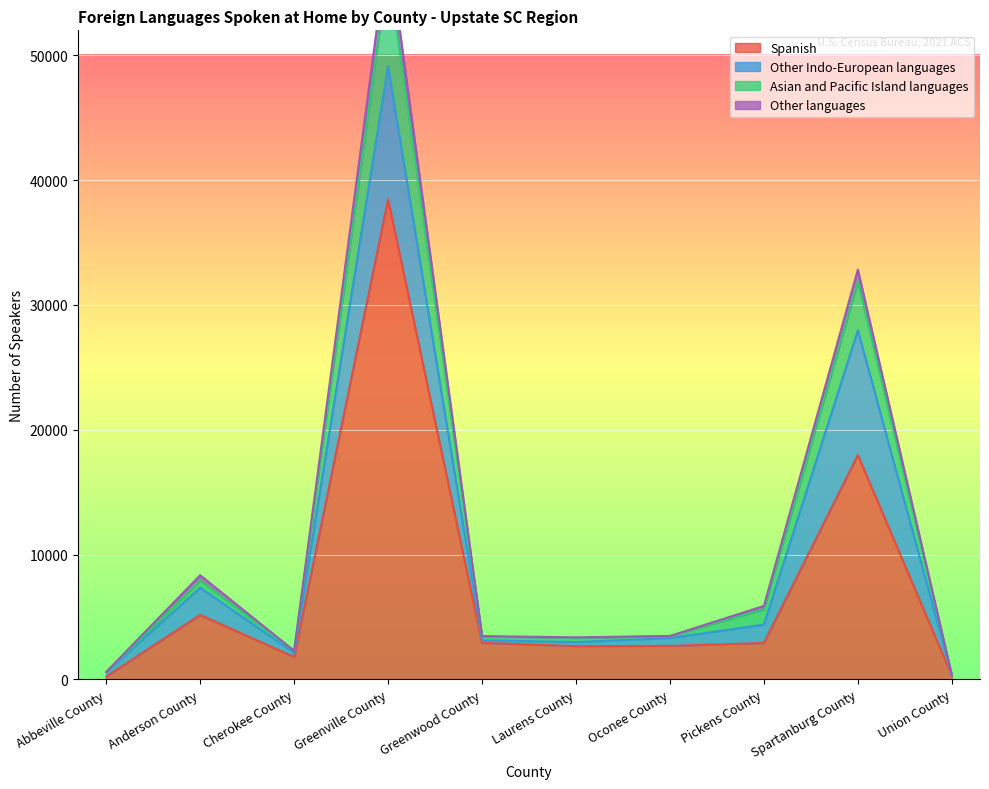

The Spanish series shows 58602 at Greenville County. True or false?

False